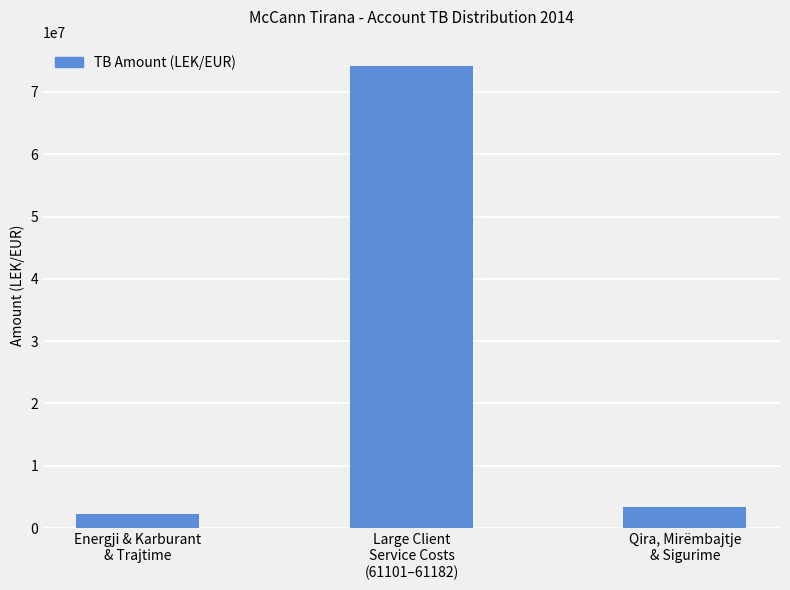

Is it true that the value at Large Client
Service Costs
(61101–61182) is 33731865.3?

False